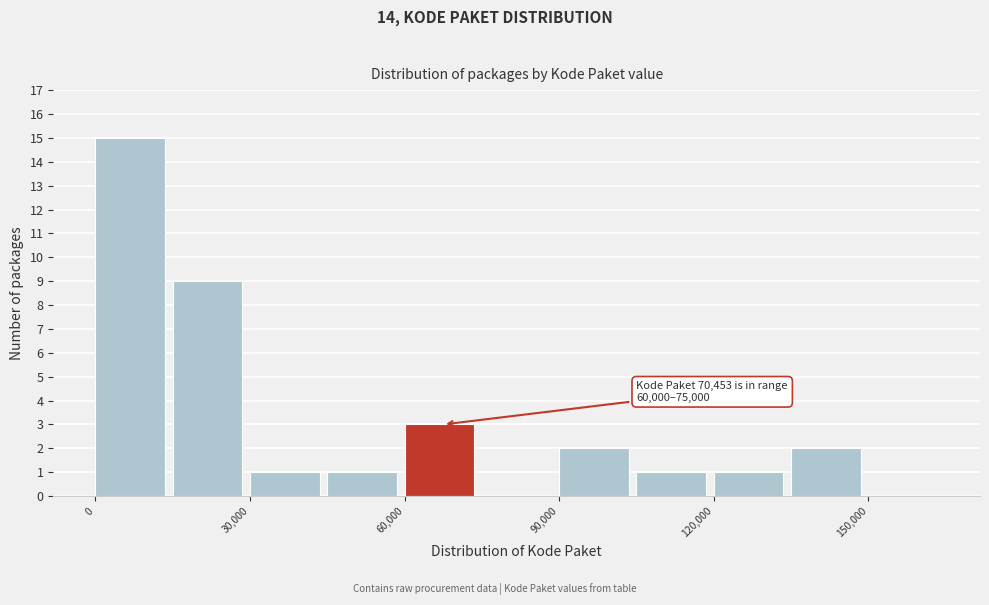

Read against the x-axis, roughly where is the centre of the tallest bar?

5000